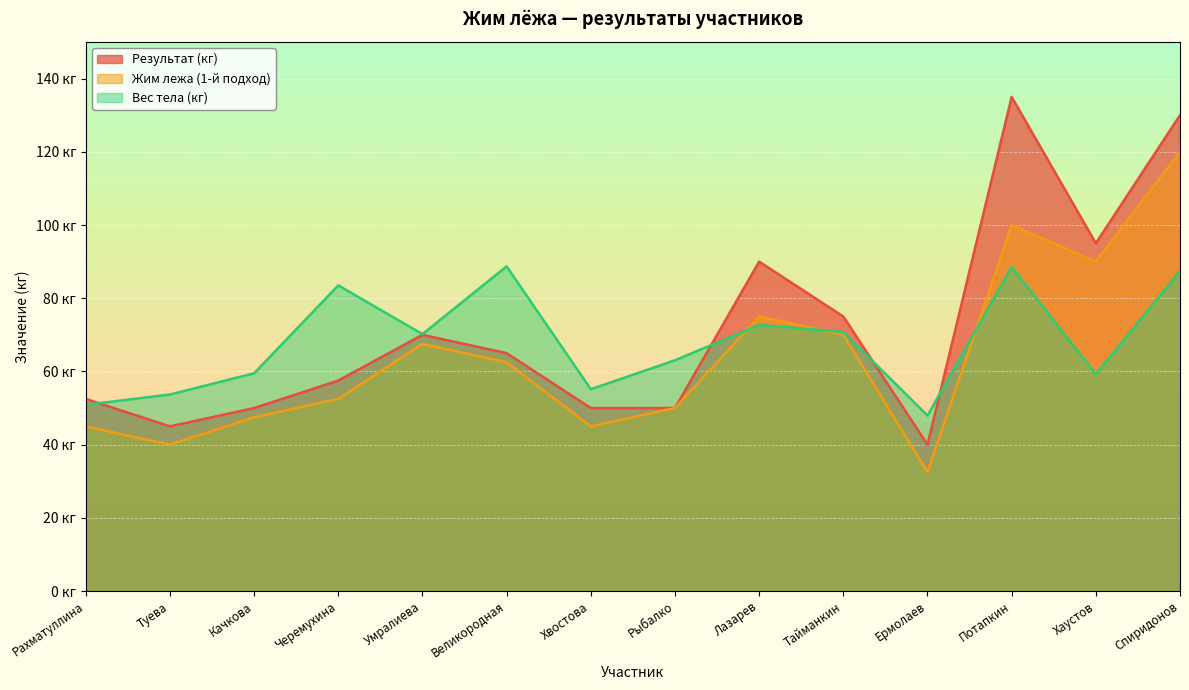

Is it true that Жим лежа (1-й подход) equals 50.0 at Рыбалко?

True